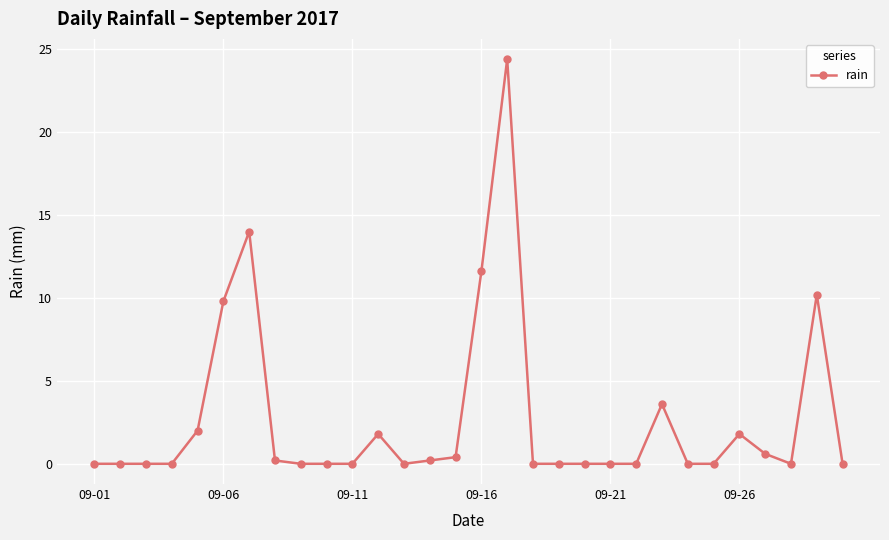

What is the sum of all values?

80.6